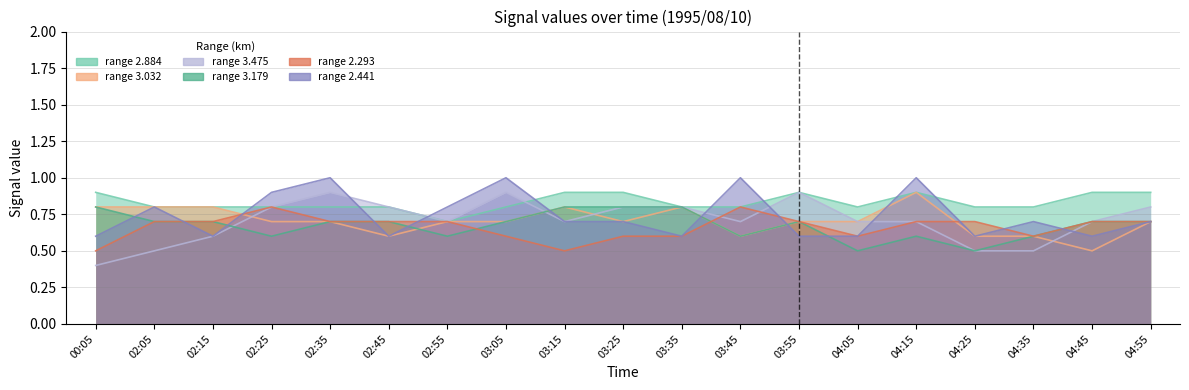

At which label is 2.441 closest to 0?

00:05